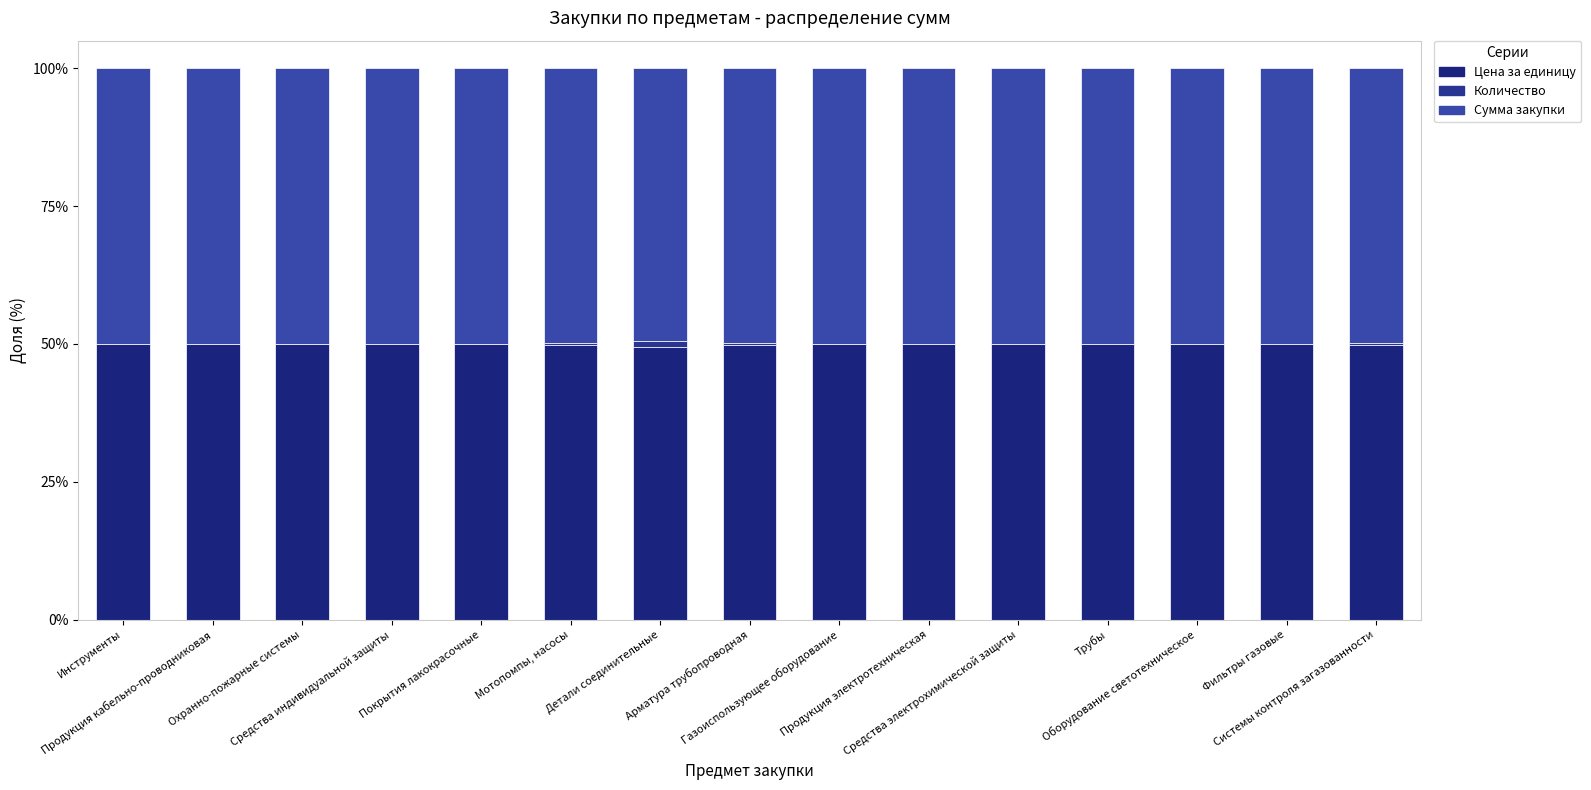

Are the bars horizontal?

No